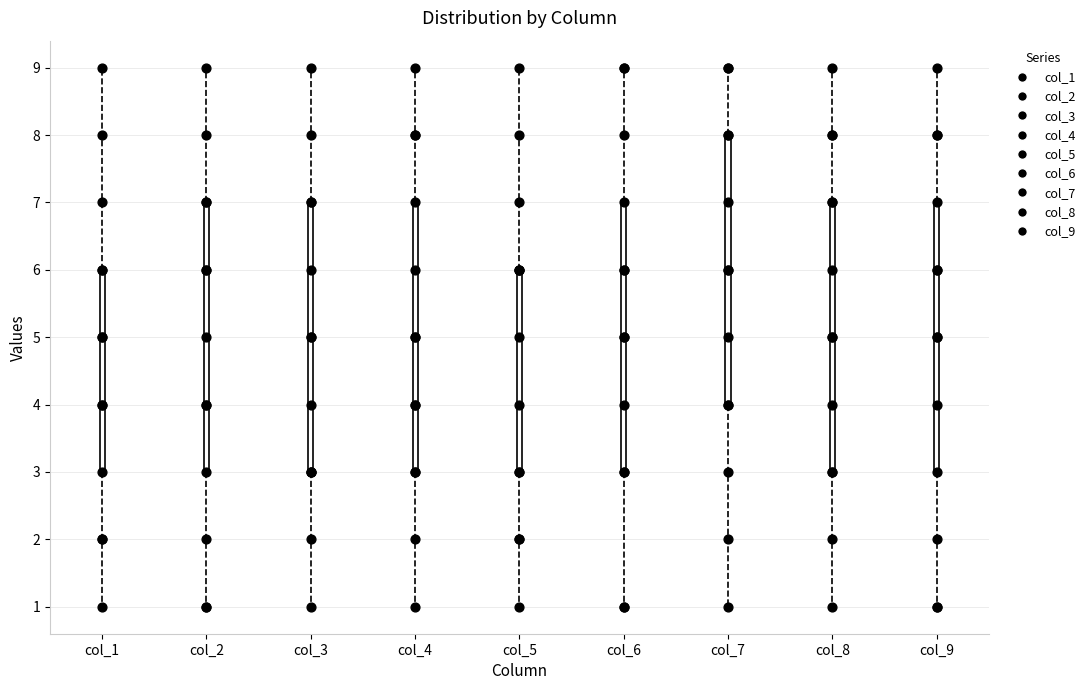

Reading left to right, transcribe this box plot: for each box, give where its median line is, the range the box spans, and where its two whiskers end, as read against the y-axis. The values are not printed on the chart, so give them approximately, as read against the axis.

col_1: median 5, box 3 to 6, whiskers 1 to 9
col_2: median 5, box 3 to 7, whiskers 1 to 9
col_3: median 5, box 3 to 7, whiskers 1 to 9
col_4: median 5, box 3 to 7, whiskers 1 to 9
col_5: median 5, box 3 to 6, whiskers 1 to 9
col_6: median 5, box 3 to 7, whiskers 1 to 9
col_7: median 6, box 4 to 8, whiskers 1 to 9
col_8: median 5, box 3 to 7, whiskers 1 to 9
col_9: median 5, box 3 to 7, whiskers 1 to 9